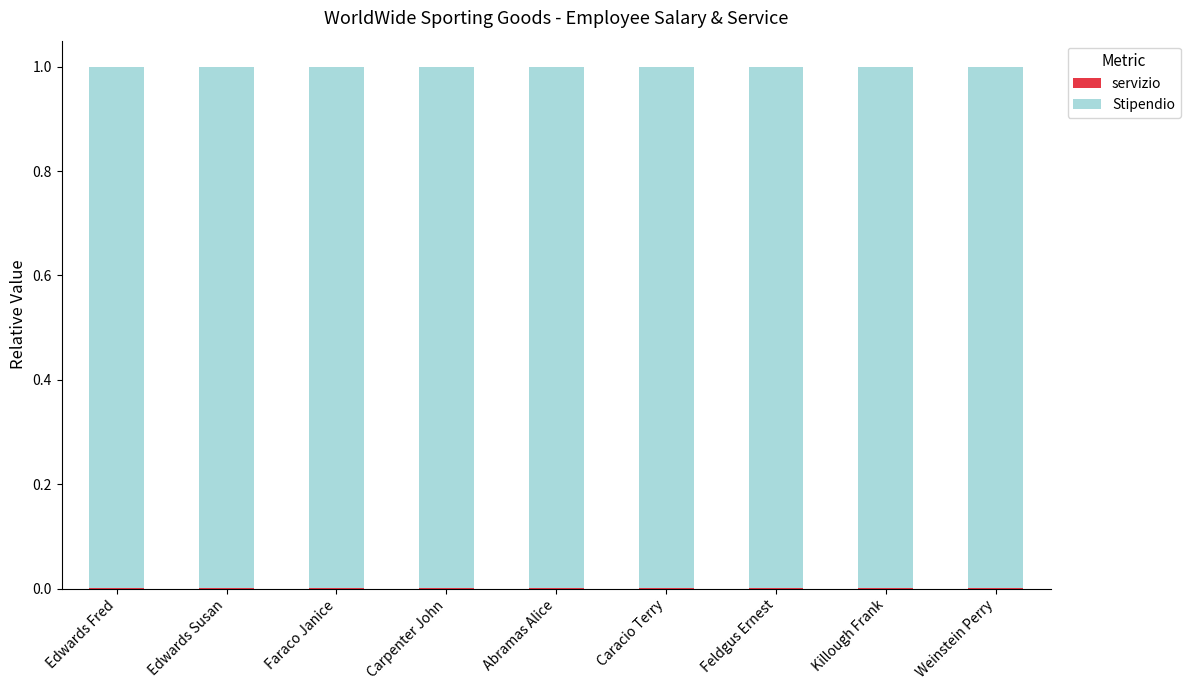

Rank the series by their maximum value, from highest to lowest.

Stipendio, servizio